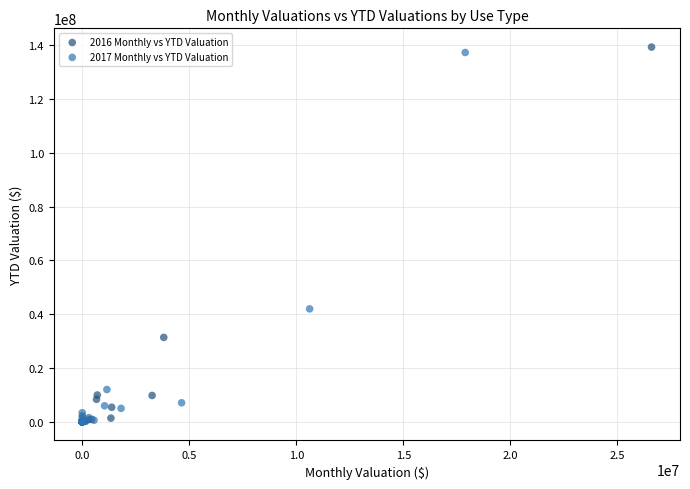

Which series has the largest Y range (max minus min)?

2016 Monthly vs YTD Valuation